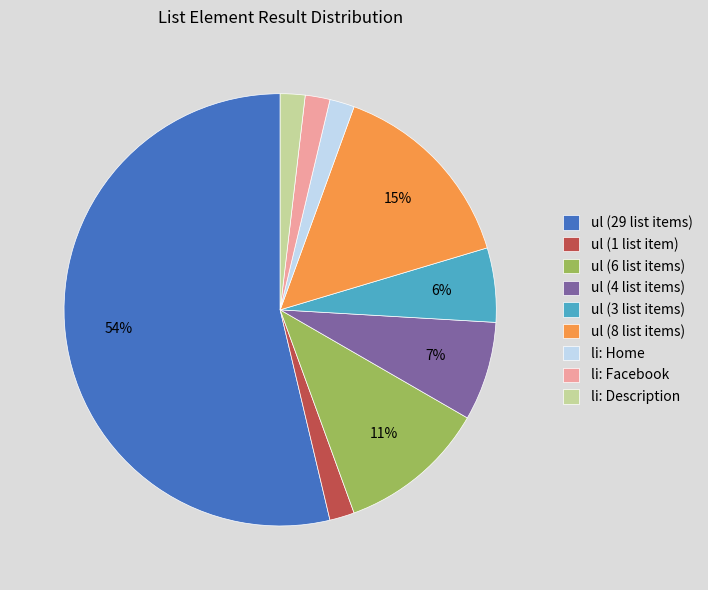

To the nearest percent, what percentage of the pie is ul (4 list items)?

7%